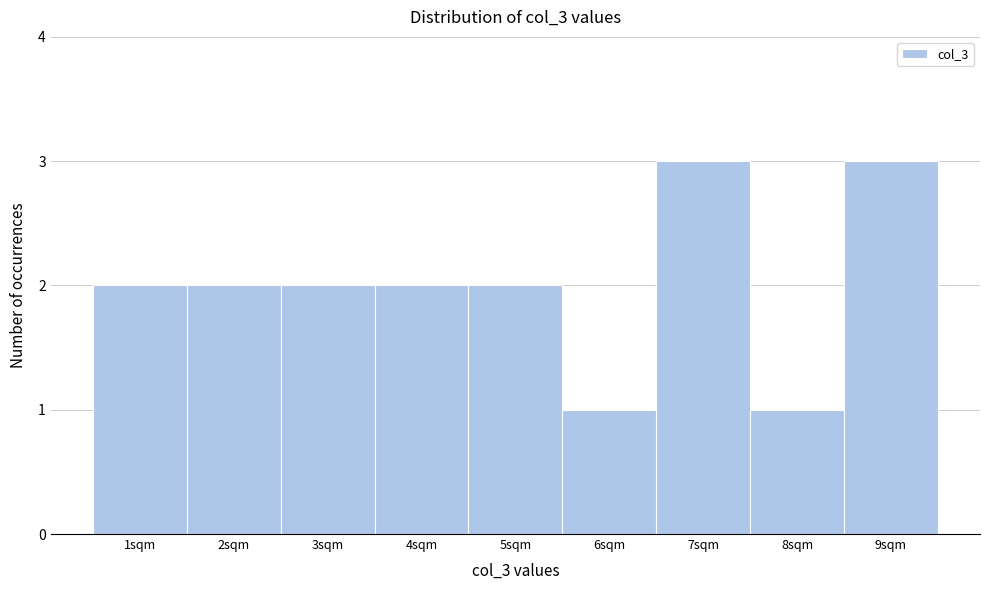

Reading left to right, what are all the values shown in this chart?

2	2	2	2	2	1	3	1	3